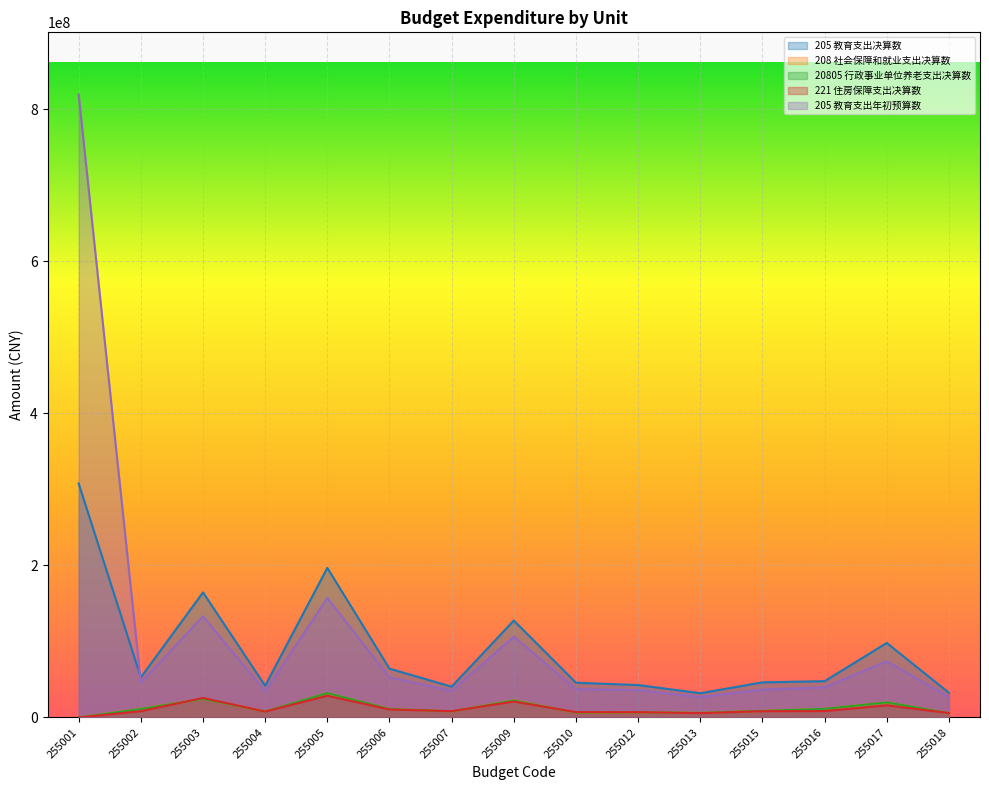

Is the value of 221 住房保障支出决算数 at 255010 greater than the value of 205 教育支出决算数 at 255003?

No